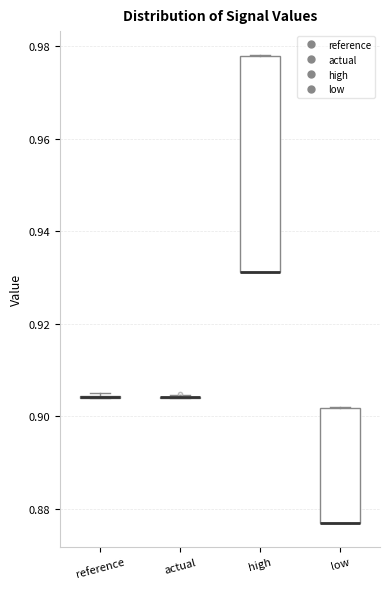

Reading left to right, read every box against the y-axis: the position of its median line, the range the box covers, and the ends of its whiskers. The values are not printed on the chart, so give them approximately, as read against the axis.

reference: box collapsed to a line at 0.904, whiskers 0.904 to 0.906
actual: box collapsed to a line at 0.904, whiskers 0.904 to 0.904
high: median 0.932 (drawn on the box's lower edge), box 0.932 to 0.978, whiskers 0.932 to 0.978
low: median 0.876 (drawn on the box's lower edge), box 0.876 to 0.902, whiskers 0.876 to 0.902